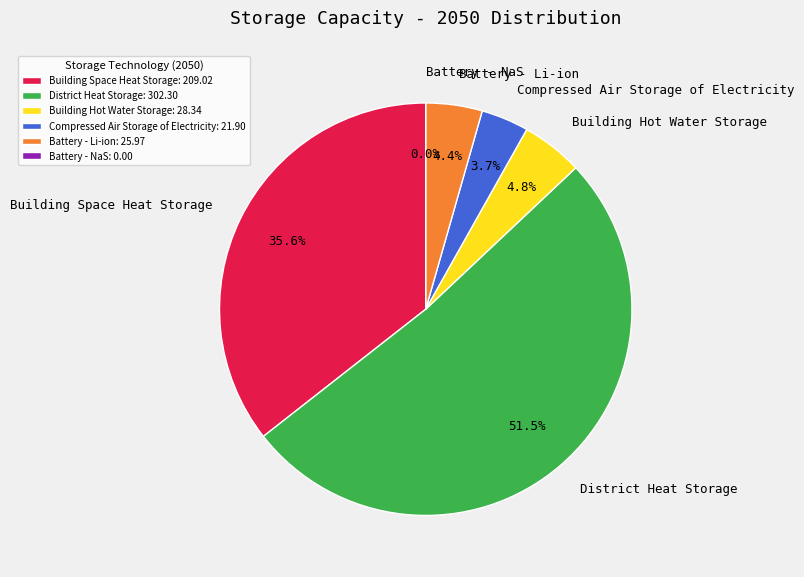

What is the change in value from District Heat Storage to Battery - Li-ion?

-276.3